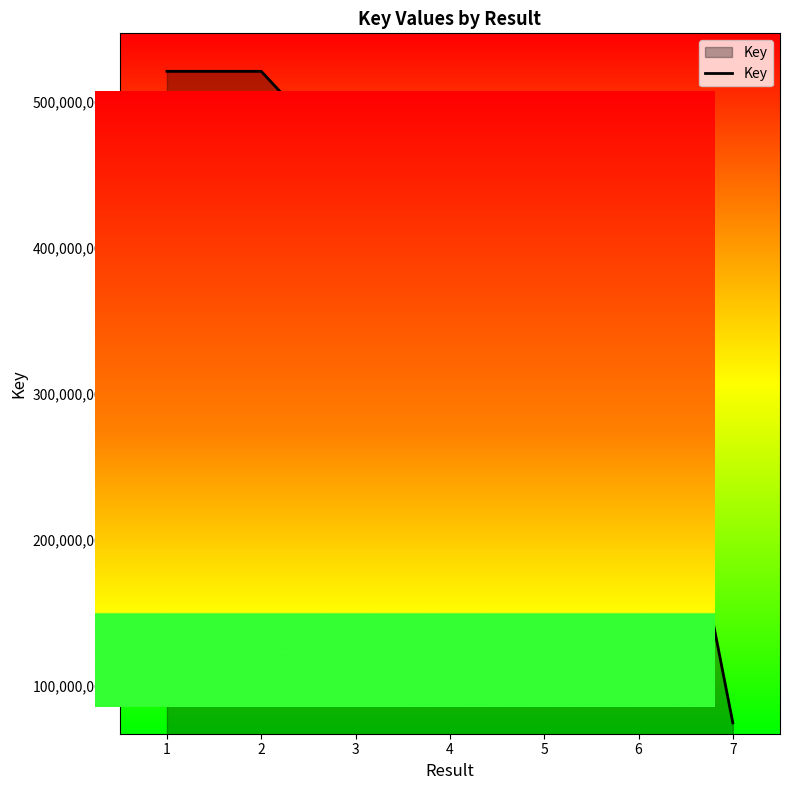

True or false: the data shows 232044792 at 6.

False